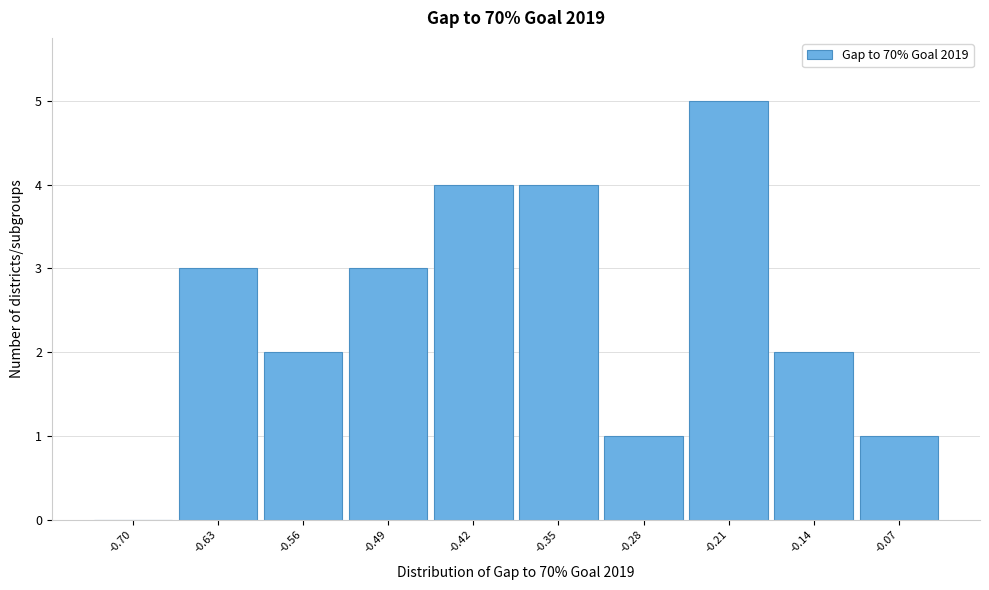

Reading left to right, list all the values displayed in this chart.

-0.70=0	-0.63=3	-0.56=2	-0.49=3	-0.42=4	-0.35=4	-0.28=1	-0.21=5	-0.14=2	-0.07=1